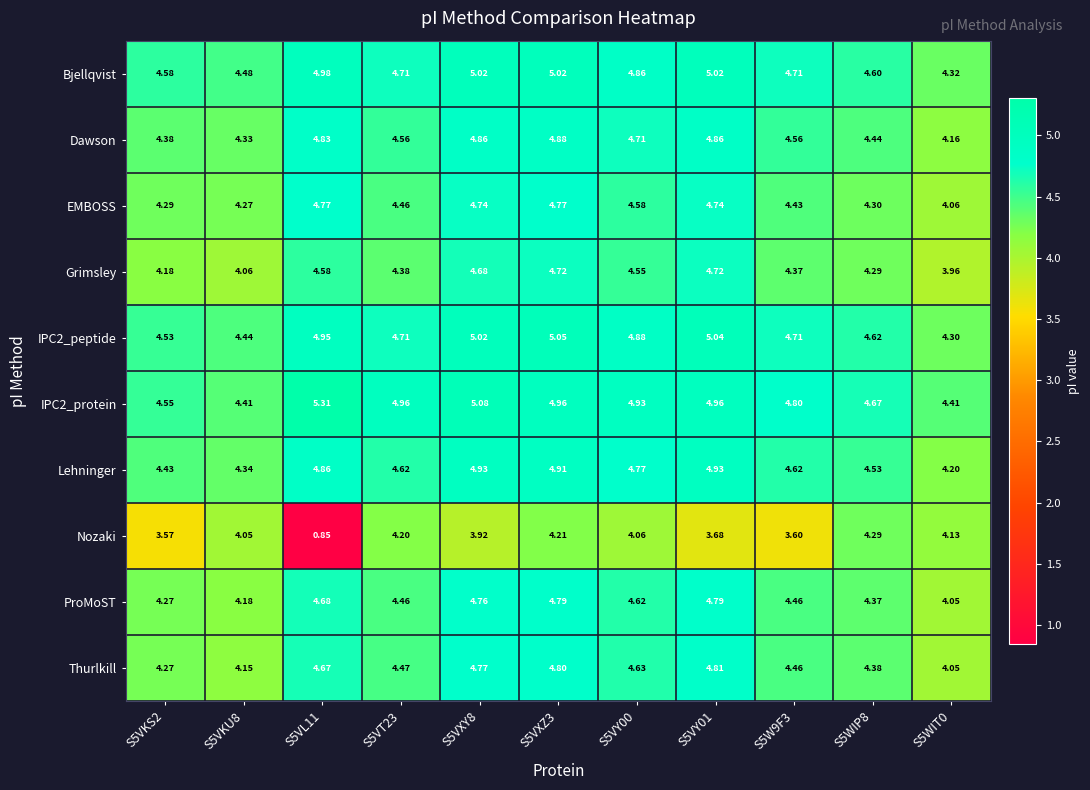

Which series has the widest spread of values?

Nozaki